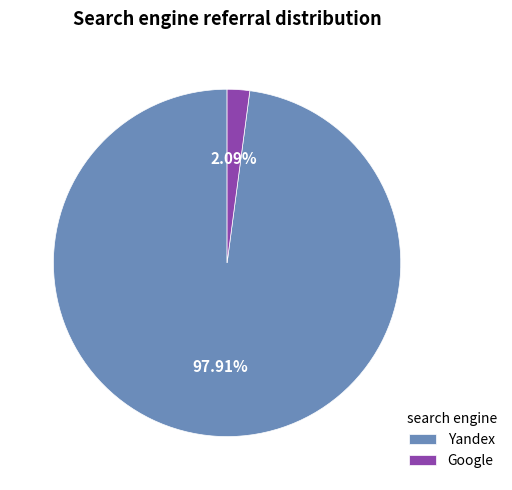

What is the largest slice in the pie chart?

Yandex